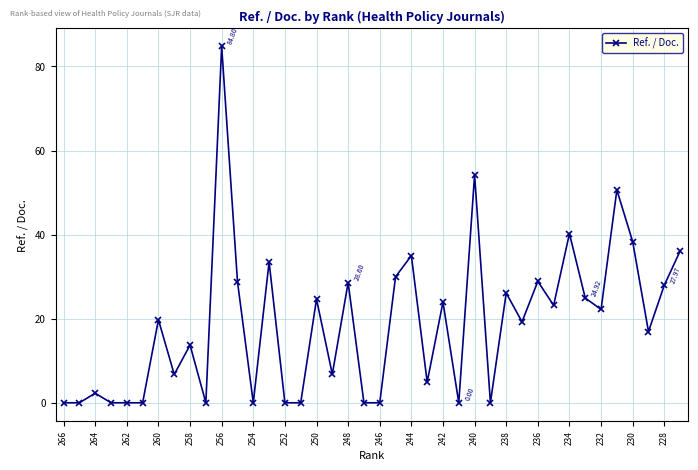

What is the difference between the second highest and second lowest values?

54.2